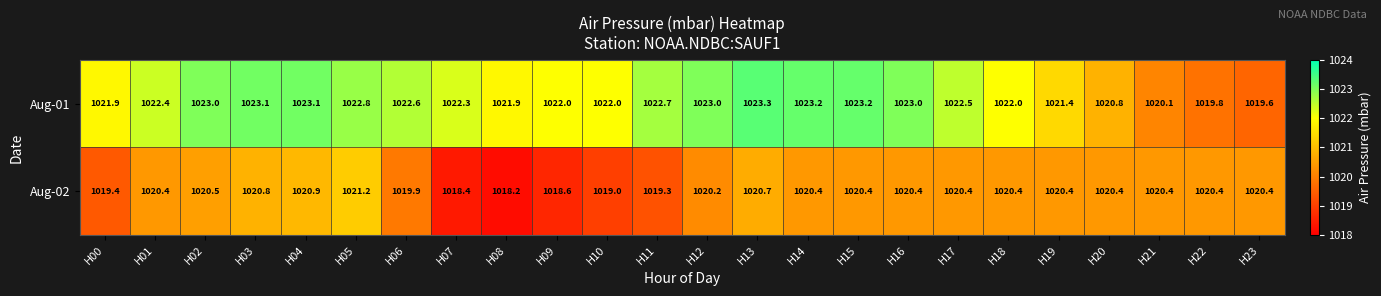

Which label corresponds to the largest value in the chart?

H13